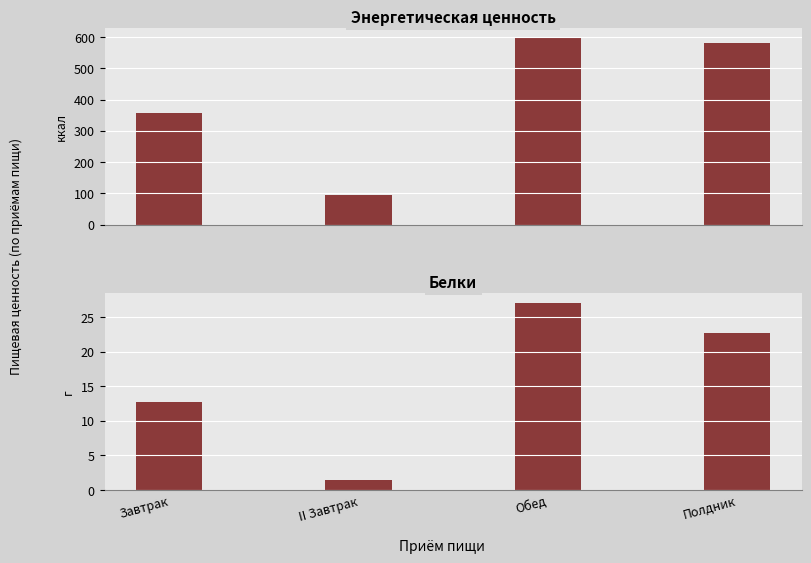

Reading right to left, list all the values displayed in this chart.

Энергетическая ценность, ккал: Полдник=582.0	Обед=598.7	II Завтрак=94.0	Завтрак=357.0
Белки, г: Полдник=22.7	Обед=27.1	II Завтрак=1.5	Завтрак=12.8